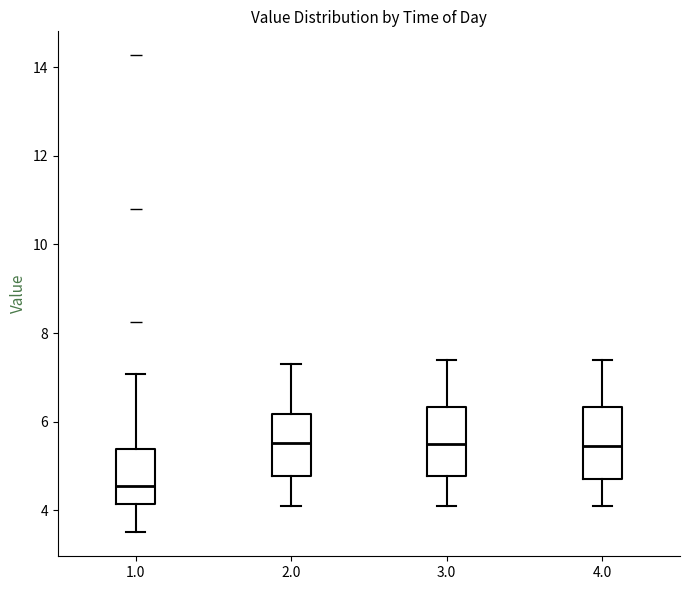

Reading left to right, transcribe this box plot: for each box, give where its median line is, the range the box spans, and where its two whiskers end, as read against the y-axis. The values are not printed on the chart, so give them approximately, as read against the axis.

1.0: median 4.6, box 4.2 to 5.4, whiskers 3.6 to 7.0
2.0: median 5.6, box 4.8 to 6.2, whiskers 4.2 to 7.4
3.0: median 5.6, box 4.8 to 6.4, whiskers 4.2 to 7.4
4.0: median 5.4, box 4.8 to 6.4, whiskers 4.2 to 7.4